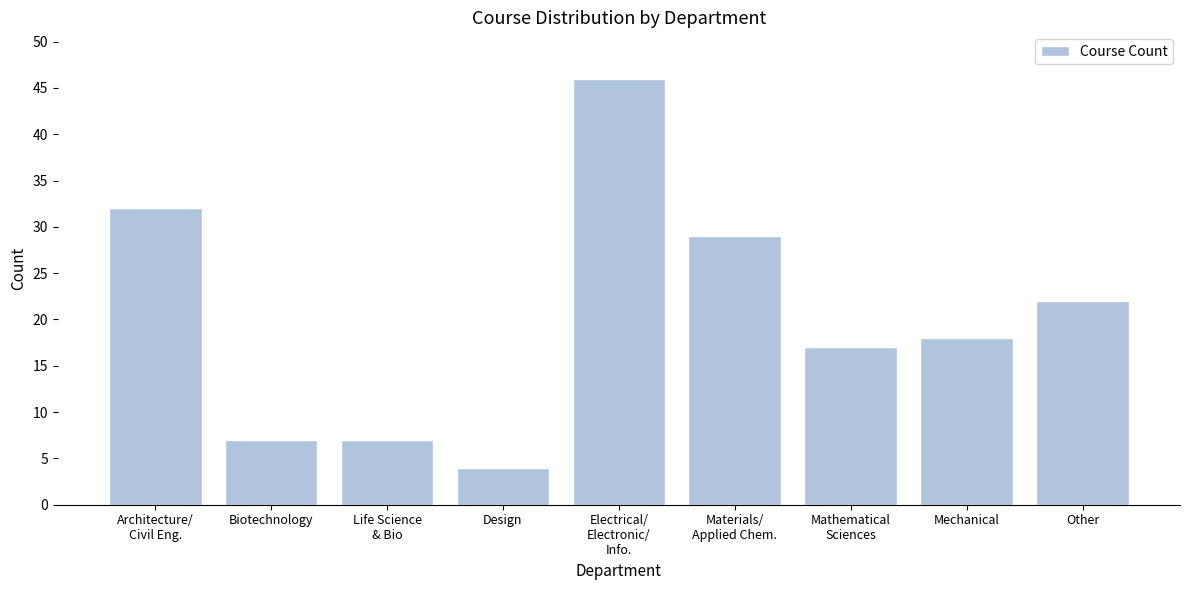

Reading left to right, list all the values displayed in this chart.

32	7	7	4	46	29	17	18	22